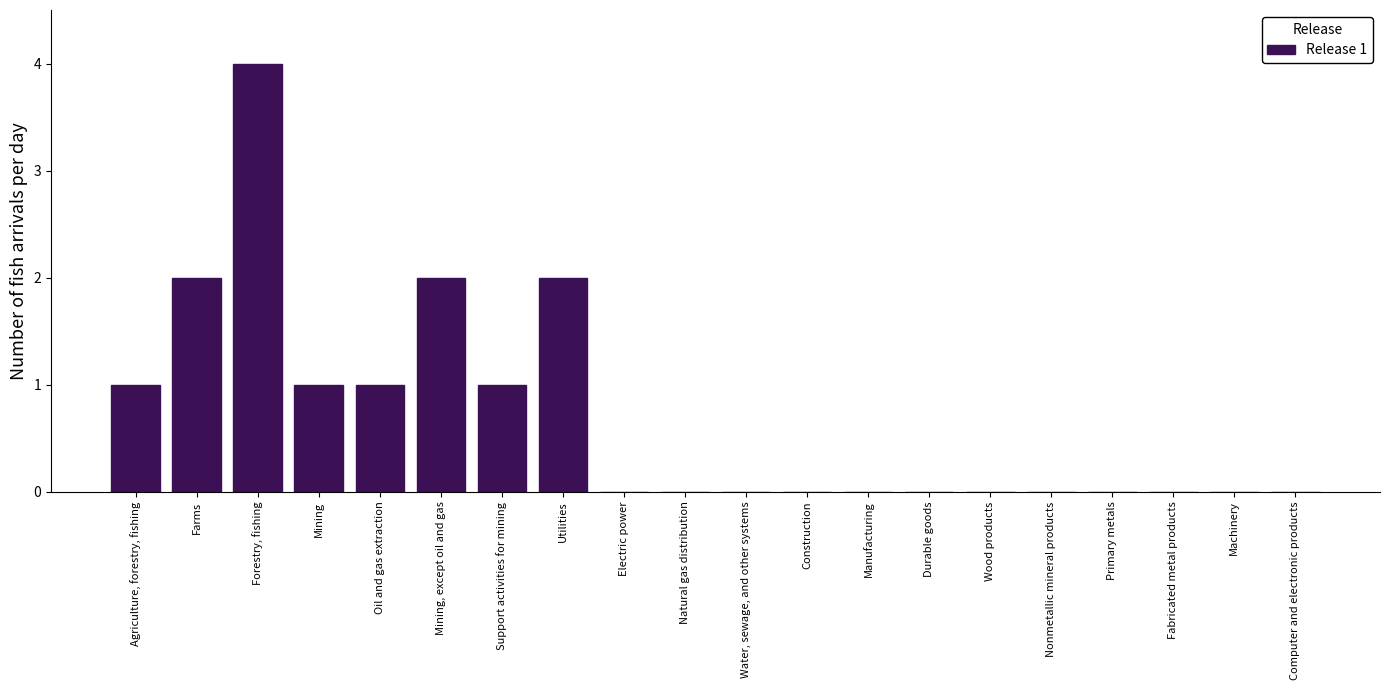

Reading right to left, what are all the values shown in this chart?

Computer and electronic products=0	Machinery=0	Fabricated metal products=0	Primary metals=0	Nonmetallic mineral products=0	Wood products=0	Durable goods=0	Manufacturing=0	Construction=0	Water, sewage, and other systems=0	Natural gas distribution=0	Electric power=0	Utilities=2	Support activities for mining=1	Mining, except oil and gas=2	Oil and gas extraction=1	Mining=1	Forestry, fishing=4	Farms=2	Agriculture, forestry, fishing=1